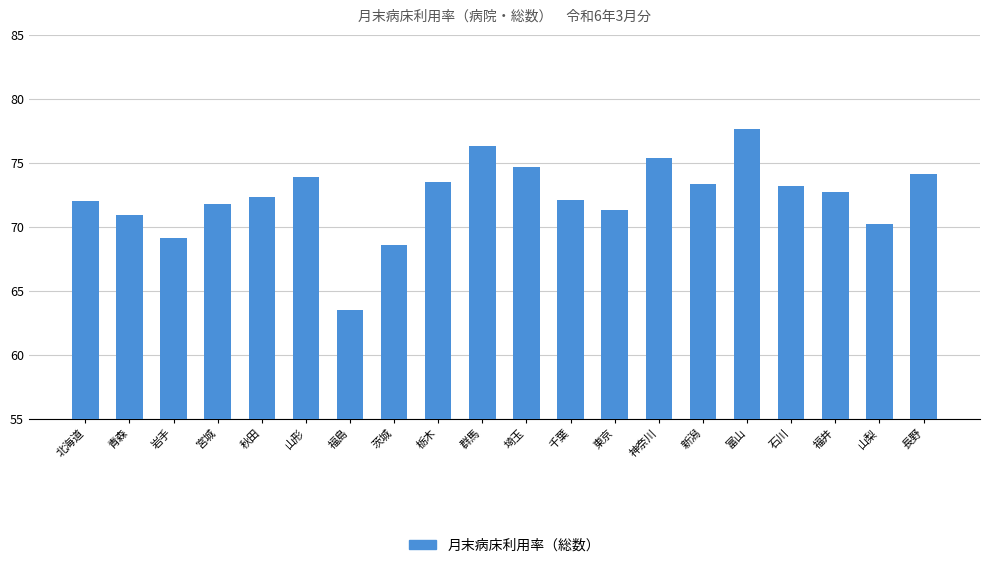

What is the difference between the second highest and second lowest values?

7.7